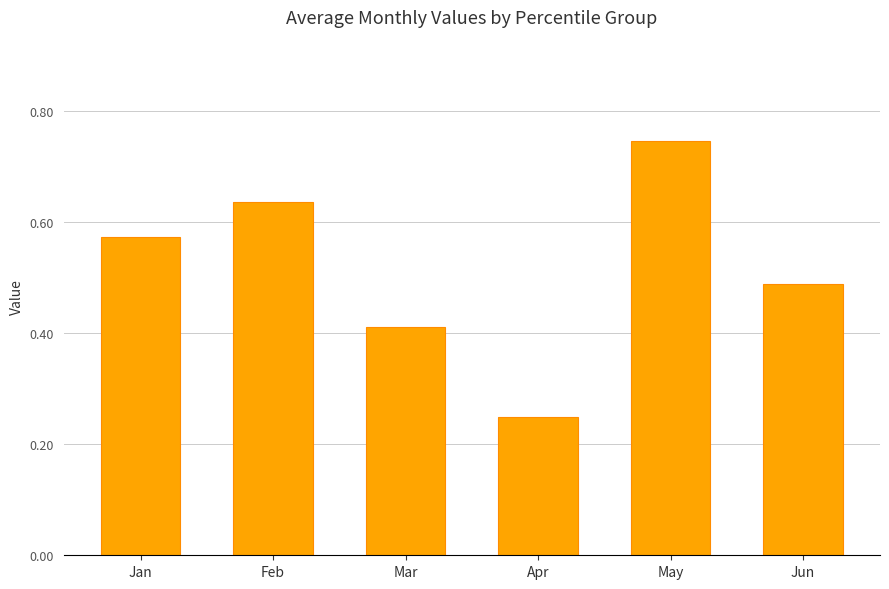

Count the values in the range 0 to 1.

6